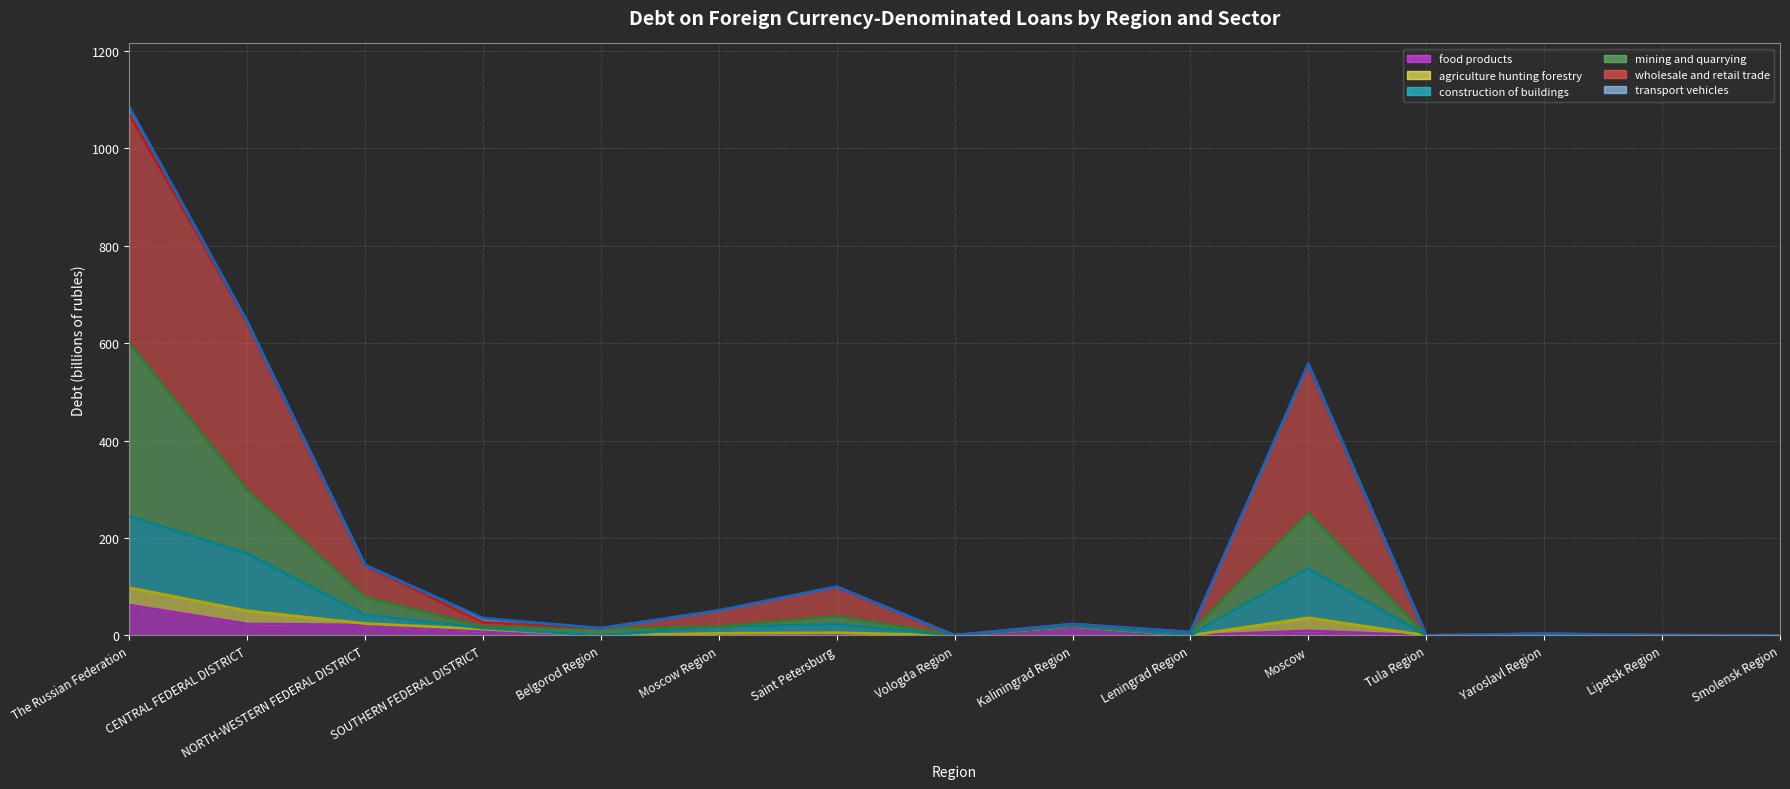

How many distinct data groups are displayed?

6